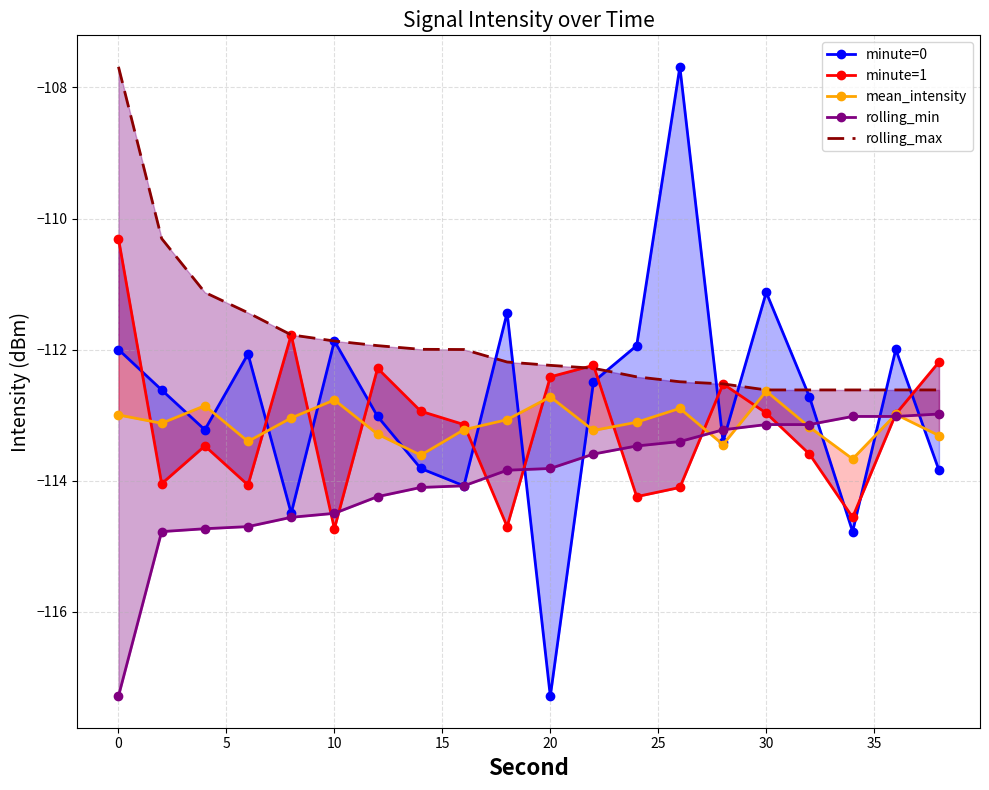

In minute=0, how many points are lower than both neighbors (excluding endpoints)?

6